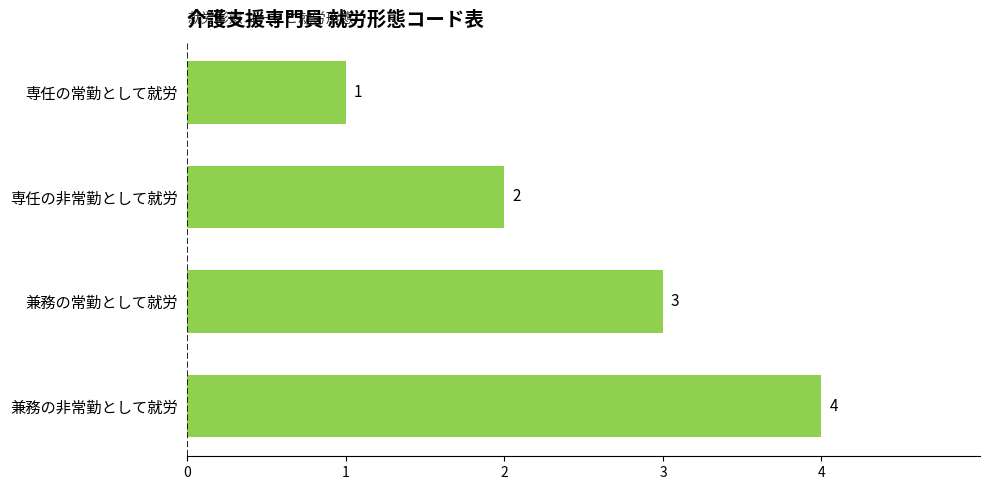

Count the values in the range 2 to 4.

3